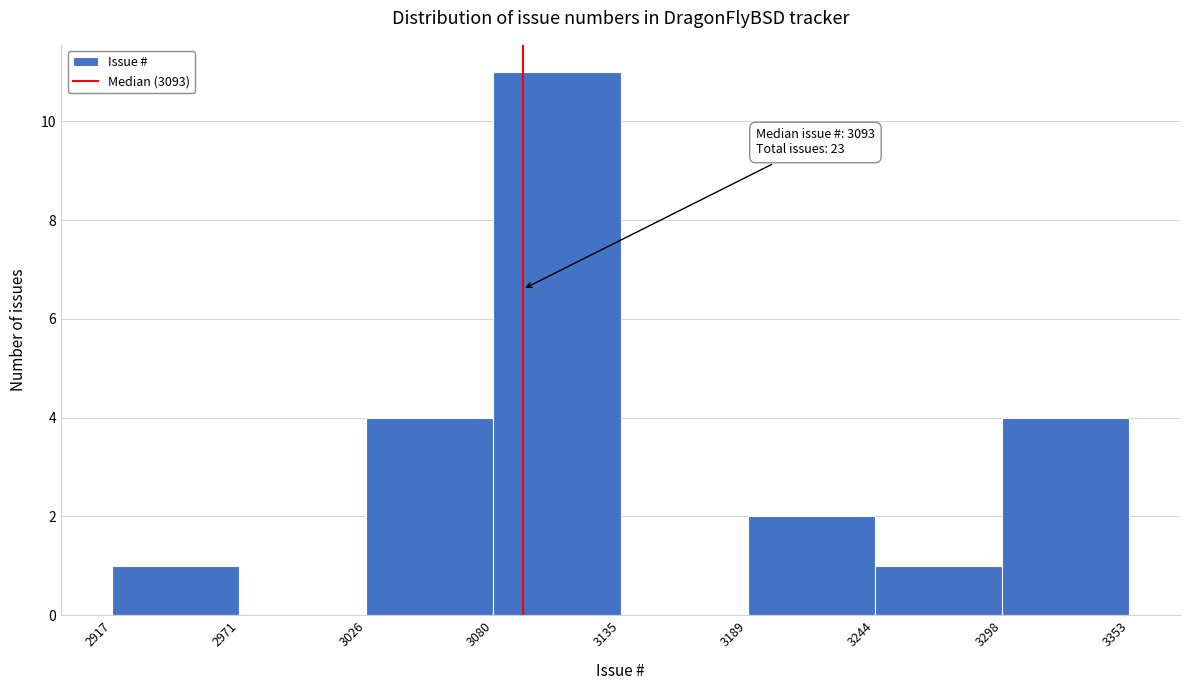

Over which range of the x-axis is the bar tallest?

3080 to 3135